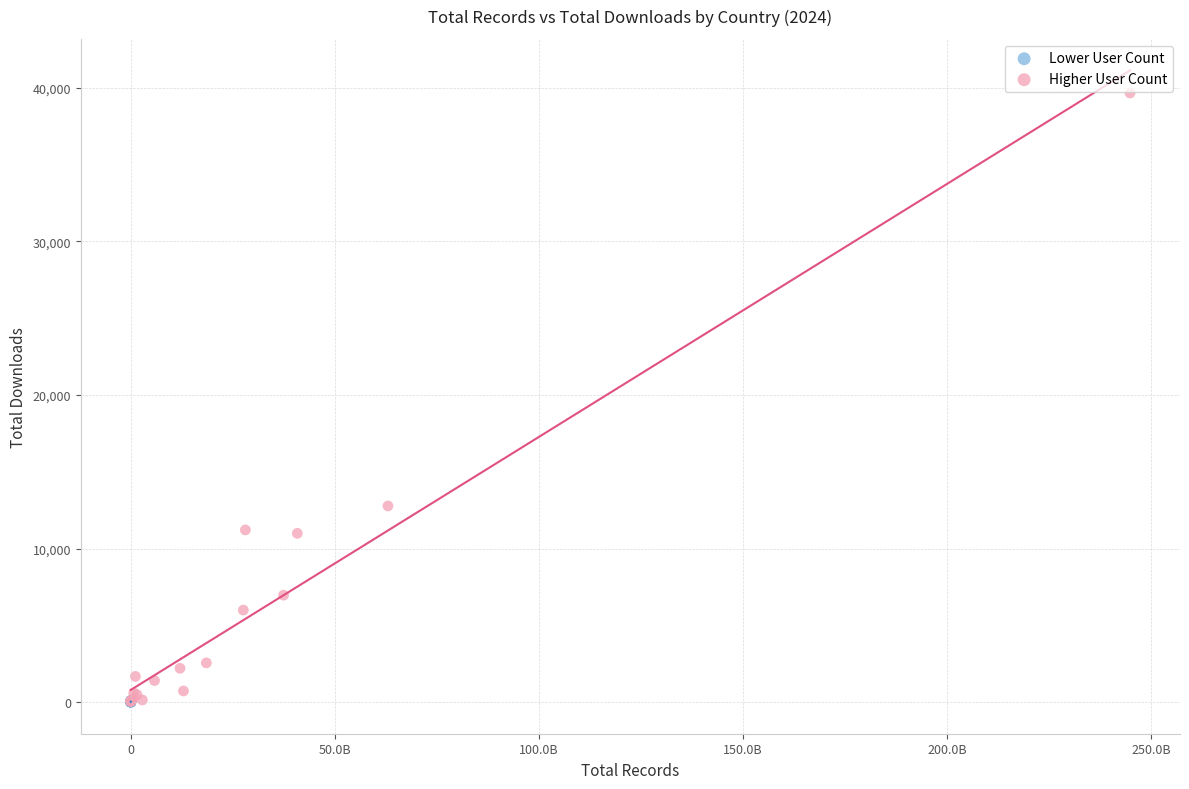

Which series has the largest Y range (max minus min)?

Higher User Count